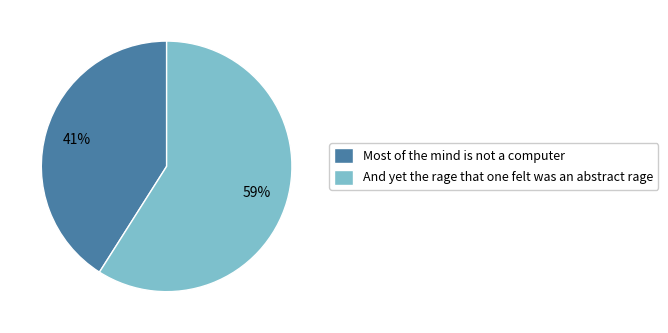

Is the sum of And yet the rage that one felt was an abstract rage and Most of the mind is not a computer greater than half?

Yes